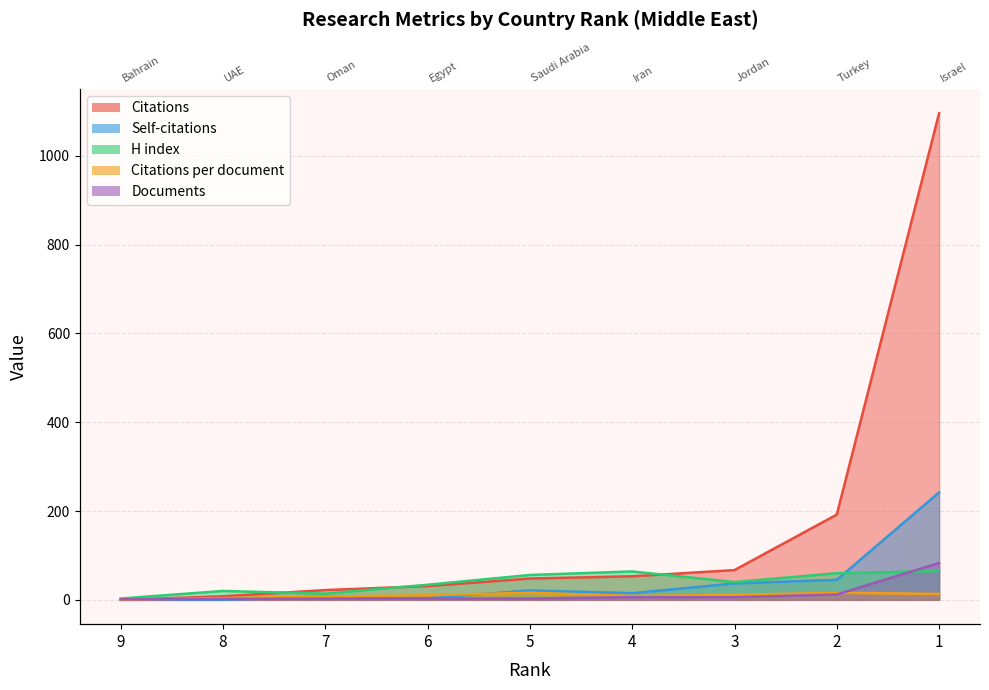

What is the difference between the maximum and second lowest values in the H index series?

51.0